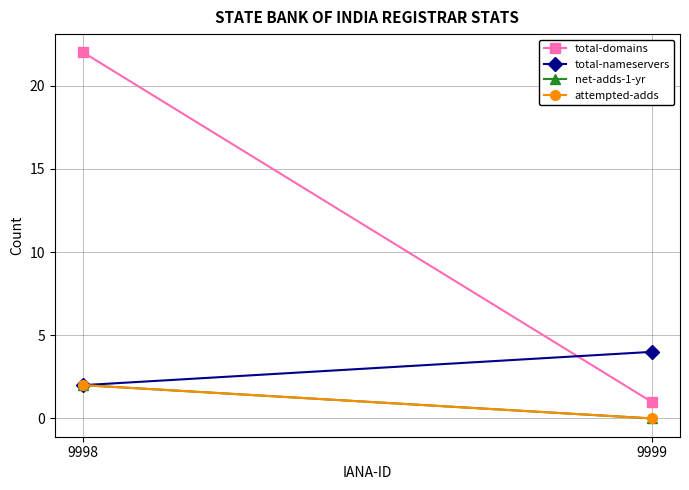

How many net-adds-1-yr values are between 0 and 2?

2